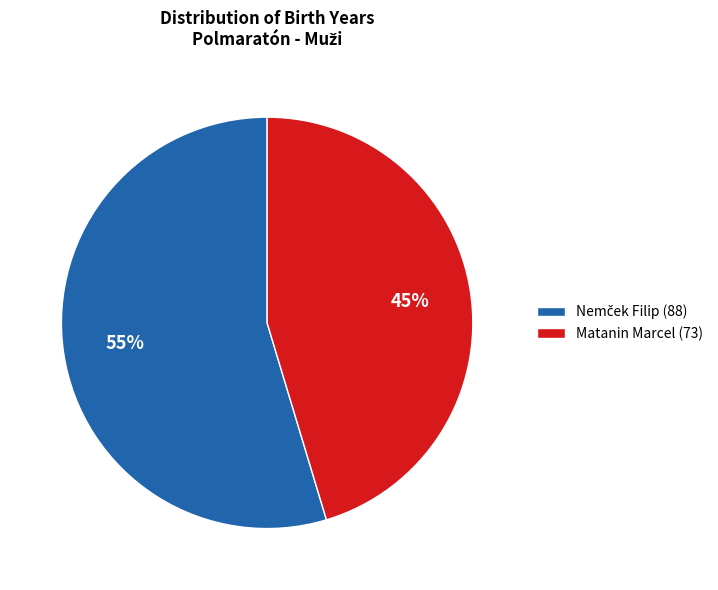

To the nearest percent, what is the average slice percentage?

50%